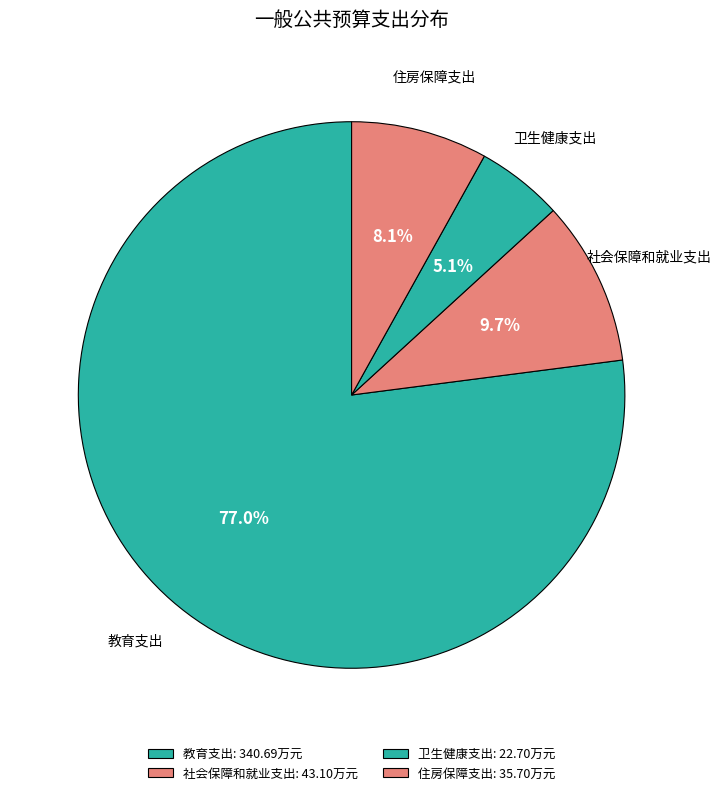

Is there any slice that represents more than half of the pie?

Yes